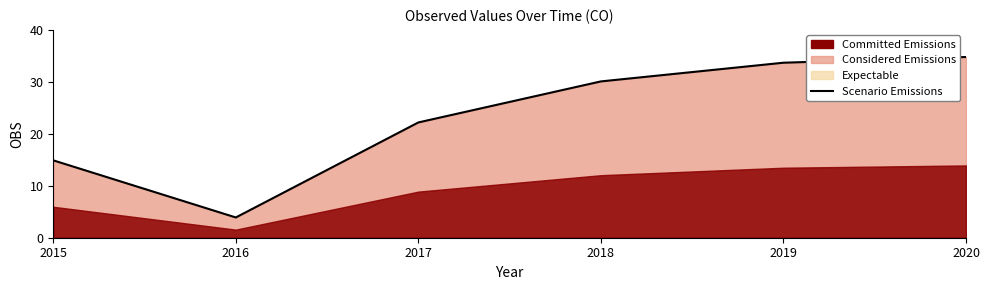

How many lines are shown in the chart?

1